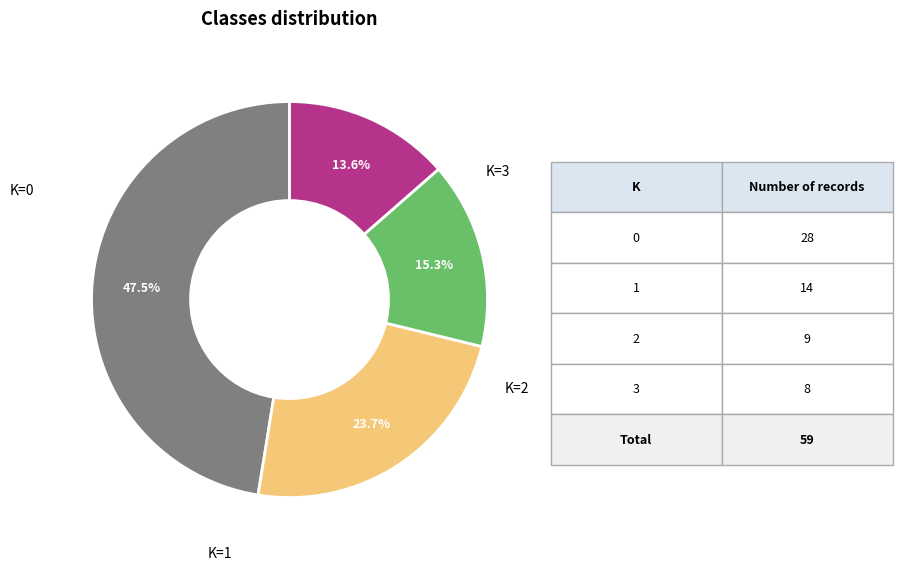

Which slice is the largest?

K=0